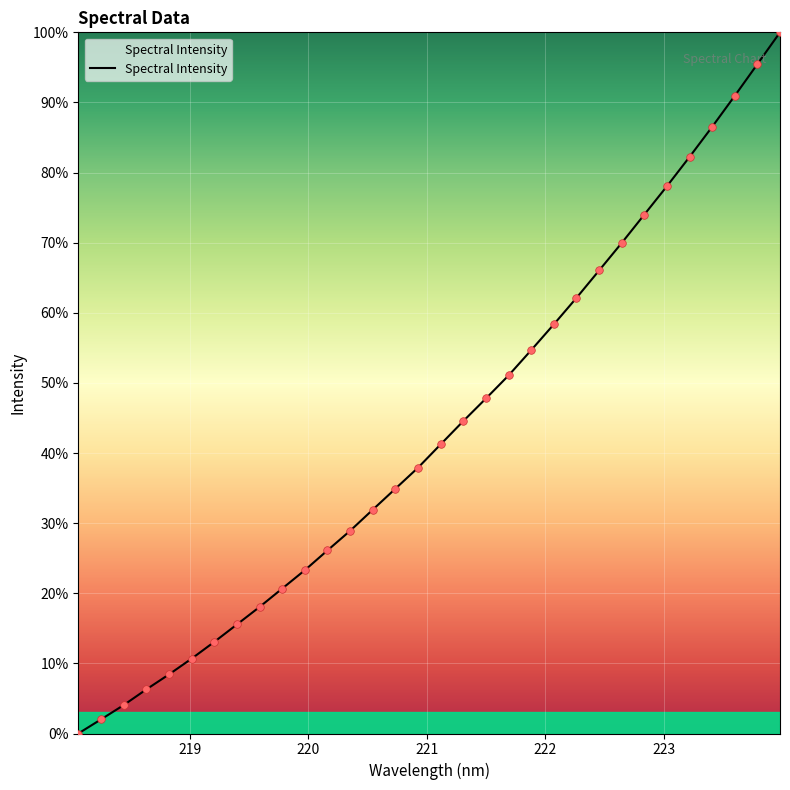

What is the maximum value shown in the chart?

100.0